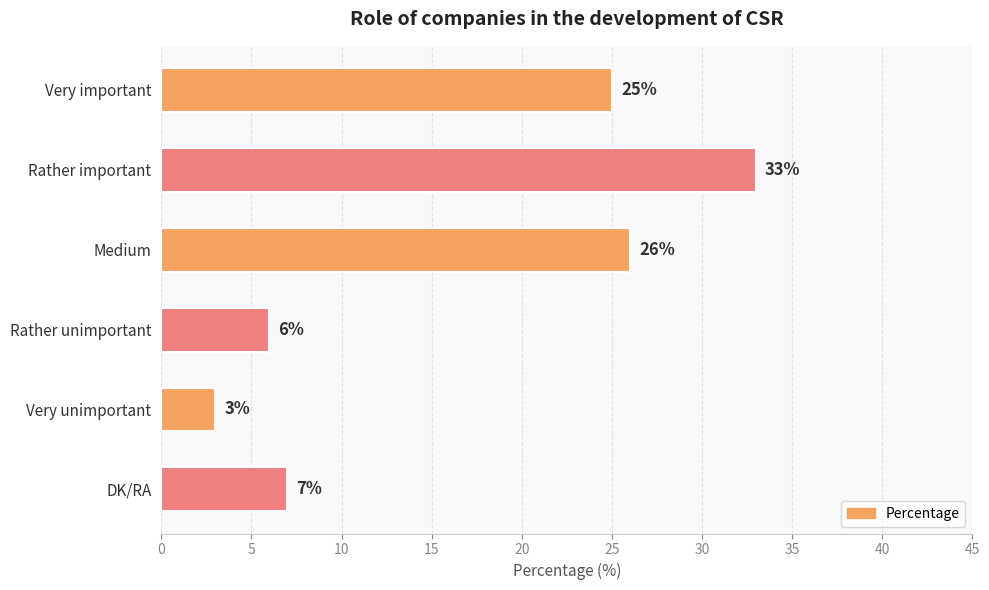

The chart shows a value of 13 at Medium. True or false?

False